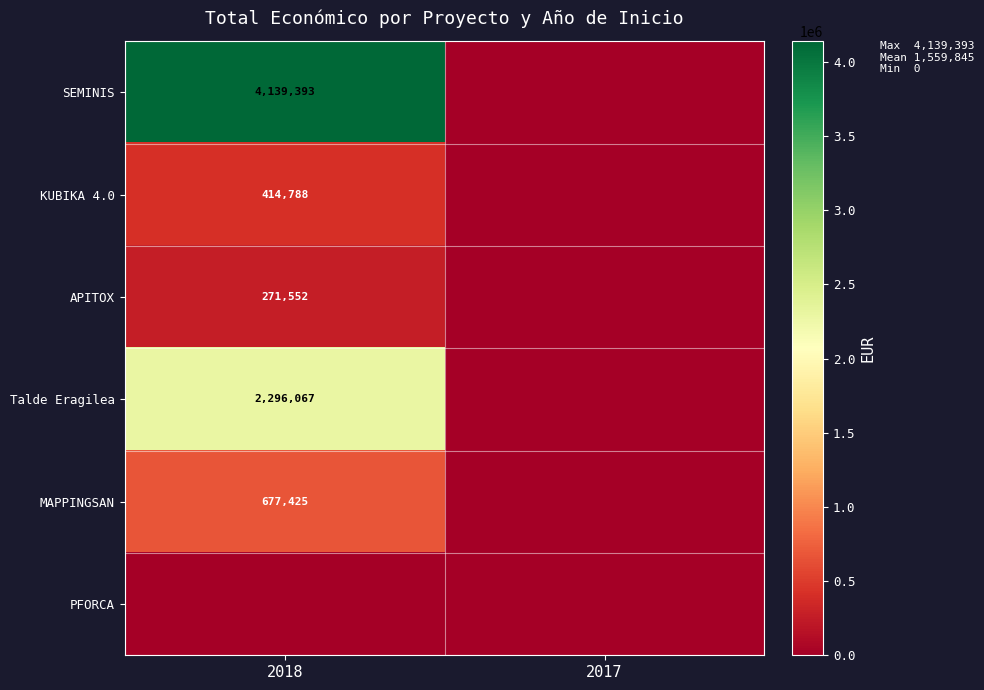

The value of MAPPINGSAN at 2018 is 457883. True or false?

False